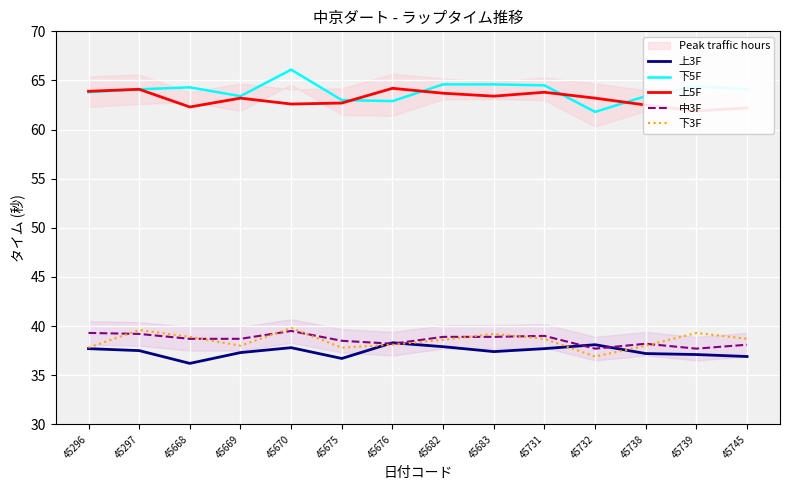

What are all the series names shown in the legend?

上3F, 下5F, 上5F, 中3F, 下3F